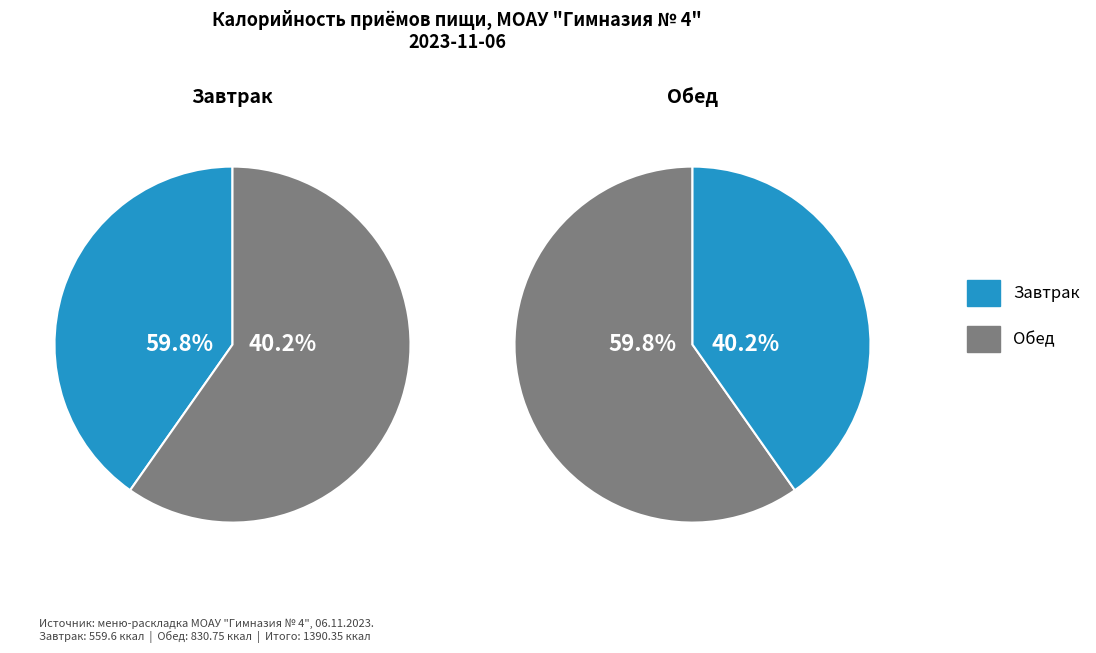

Which has a higher value, Обед or Завтрак?

Обед